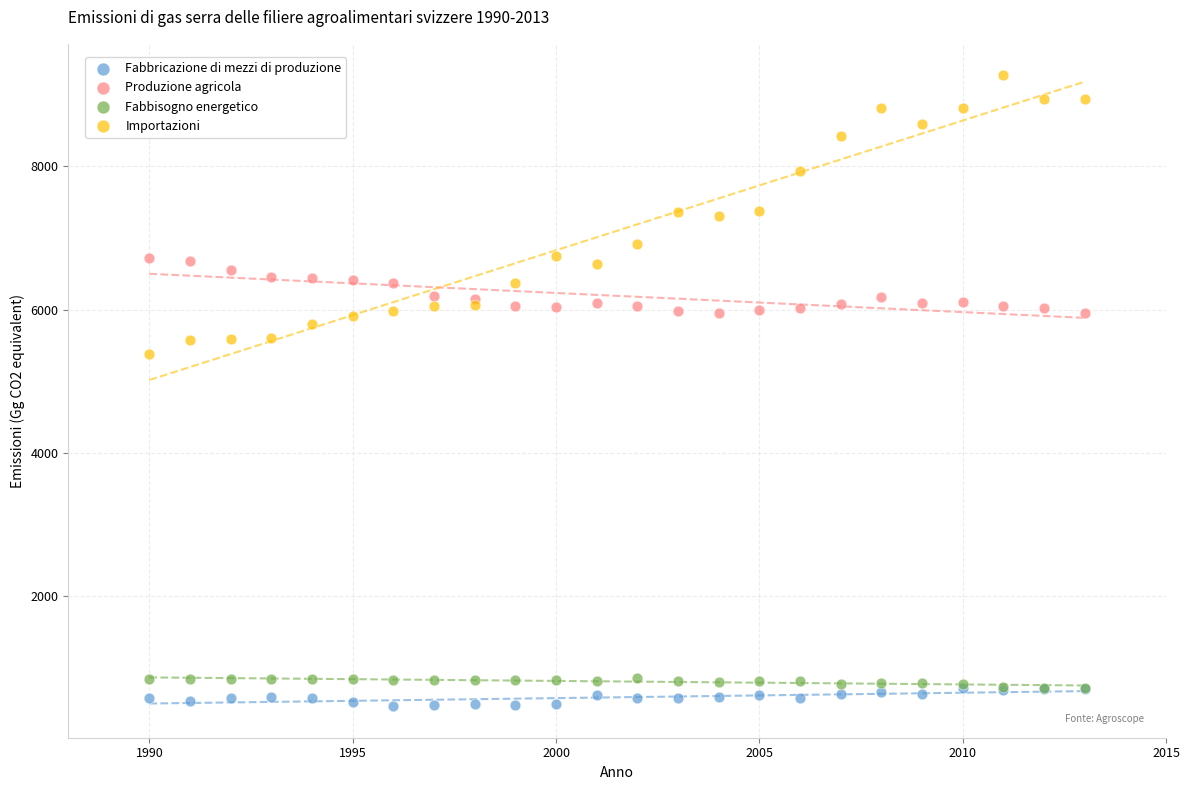

Which series has the widest spread of Y values?

Importazioni